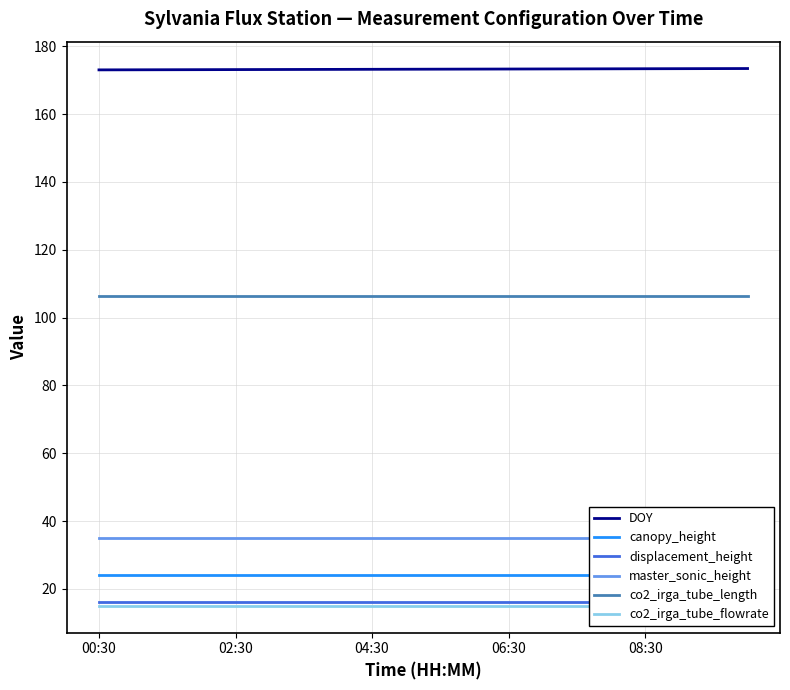

Is this an area chart (filled region under the line)?

No